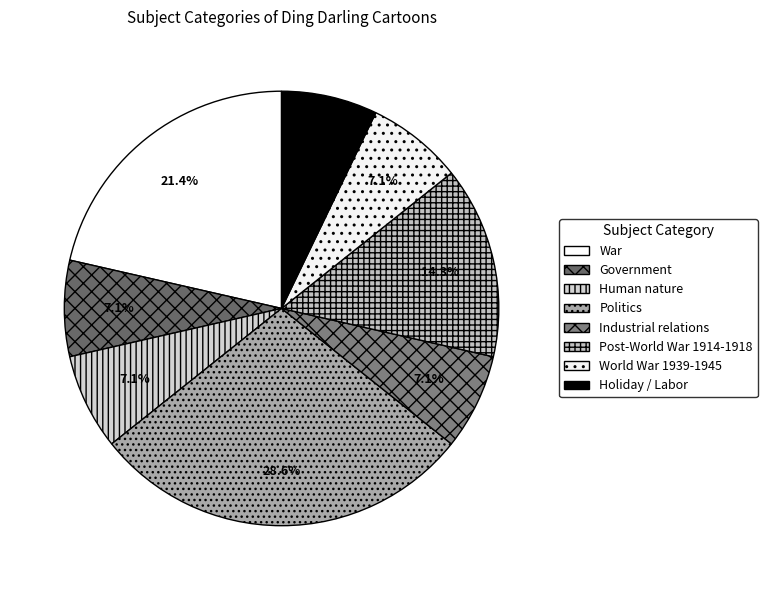

To the nearest percent, what portion does Politics represent?

29%